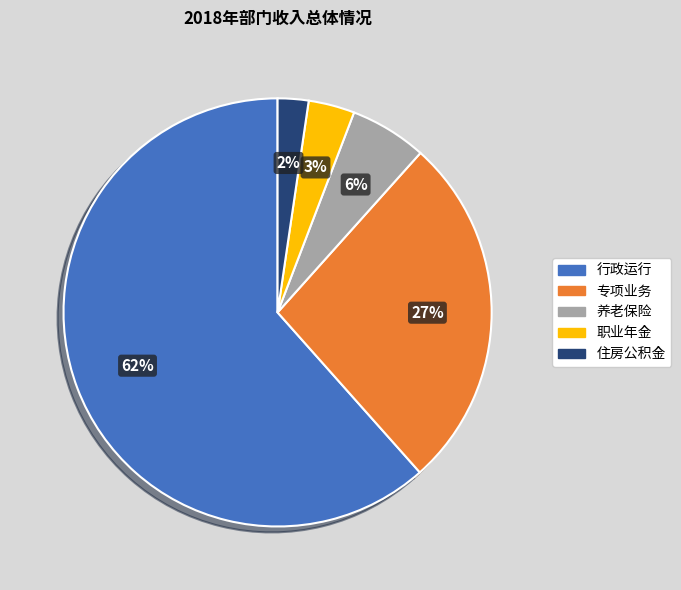

Is there a majority slice in this chart?

Yes